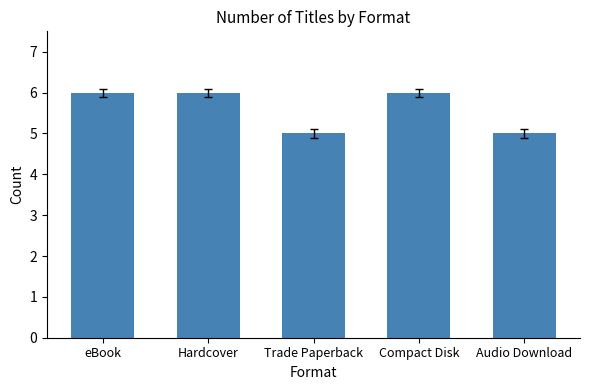

Reading left to right, extract all data points from this chart.

eBook=6	Hardcover=6	Trade Paperback=5	Compact Disk=6	Audio Download=5